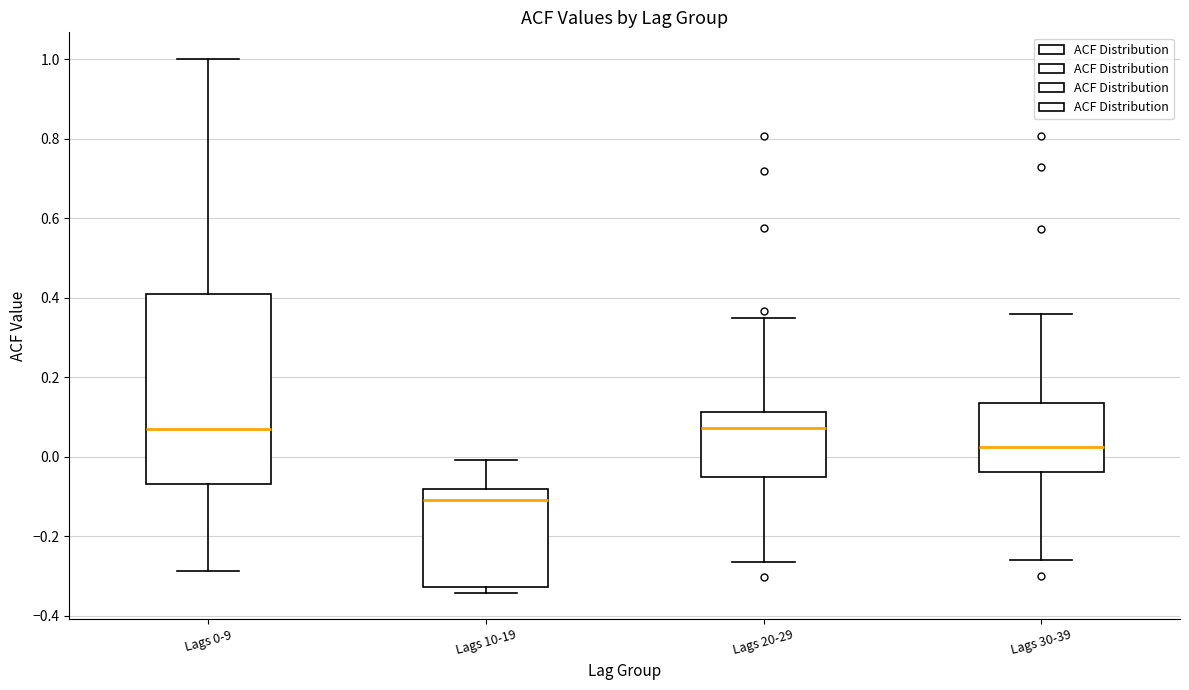

Reading left to right, transcribe this box plot: for each box, give where its median line is, the range the box spans, and where its two whiskers end, as read against the y-axis. The values are not printed on the chart, so give them approximately, as read against the axis.

Lags 0-9: median 0.06, box -0.06 to 0.40, whiskers -0.28 to 1.00
Lags 10-19: median -0.10, box -0.32 to -0.08, whiskers -0.34 to 0.00
Lags 20-29: median 0.08, box -0.06 to 0.12, whiskers -0.26 to 0.34
Lags 30-39: median 0.02, box -0.04 to 0.14, whiskers -0.26 to 0.36